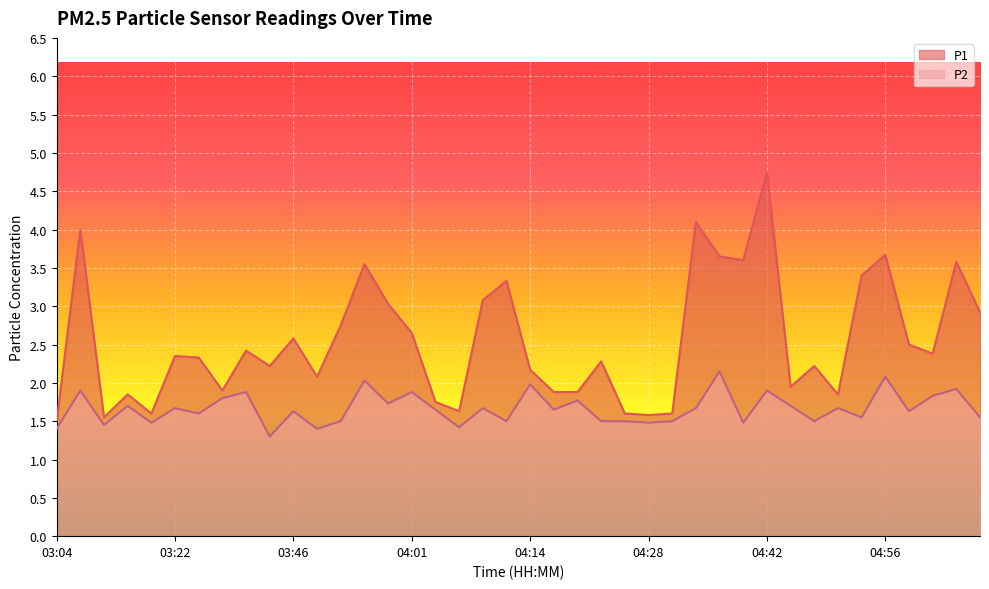

True or false: P2 has a value of 1.5 at 03:52.

True